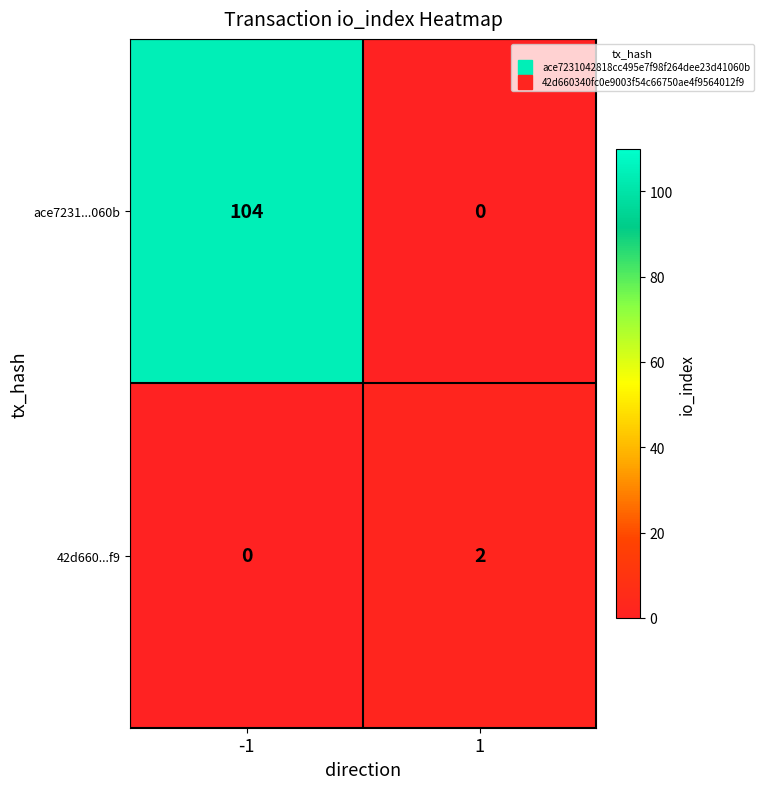

Rank the categories by 42d660...f9 value from highest to lowest.

1, -1